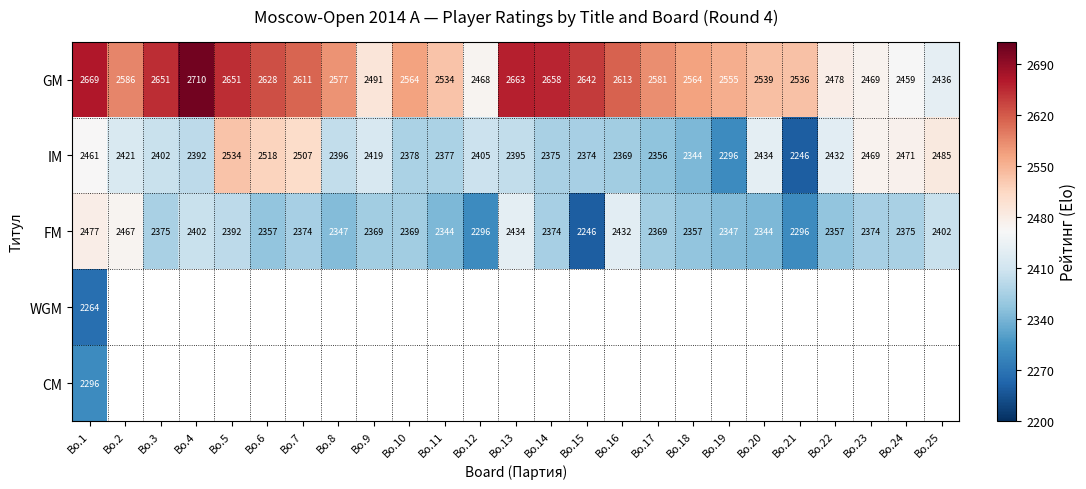

True or false: IM has a value of 2395 at Bo.13.

True